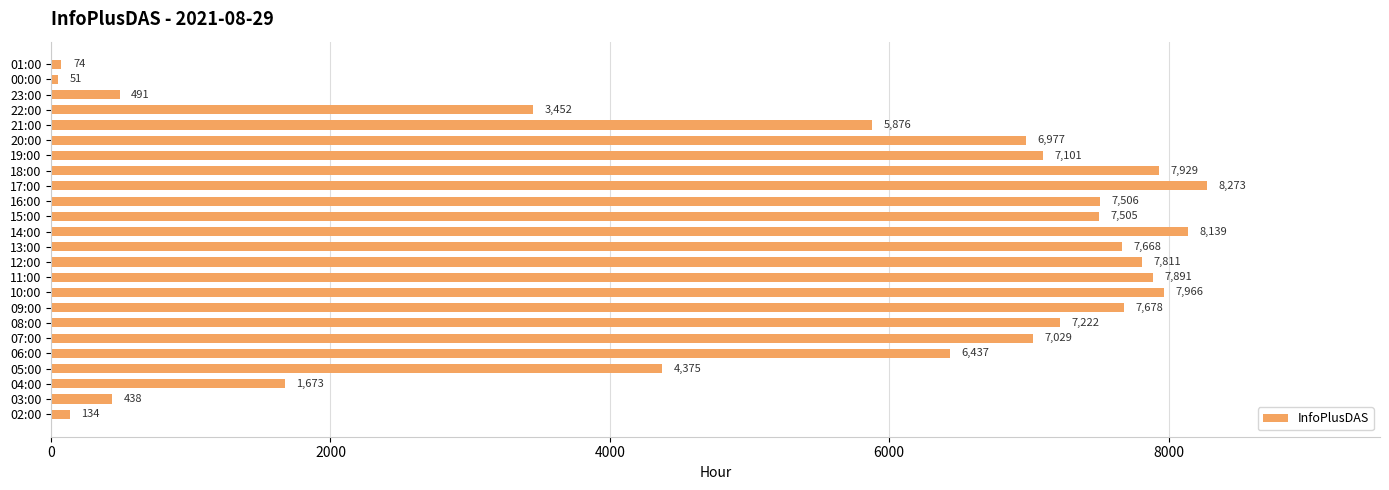

Are the bars grouped side by side (vs. stacked)?

No